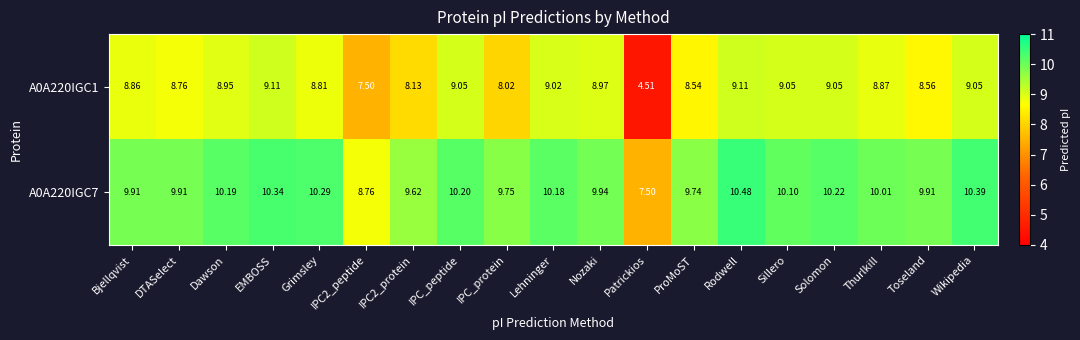

At which category does the chart reach its peak across all series?

Rodwell